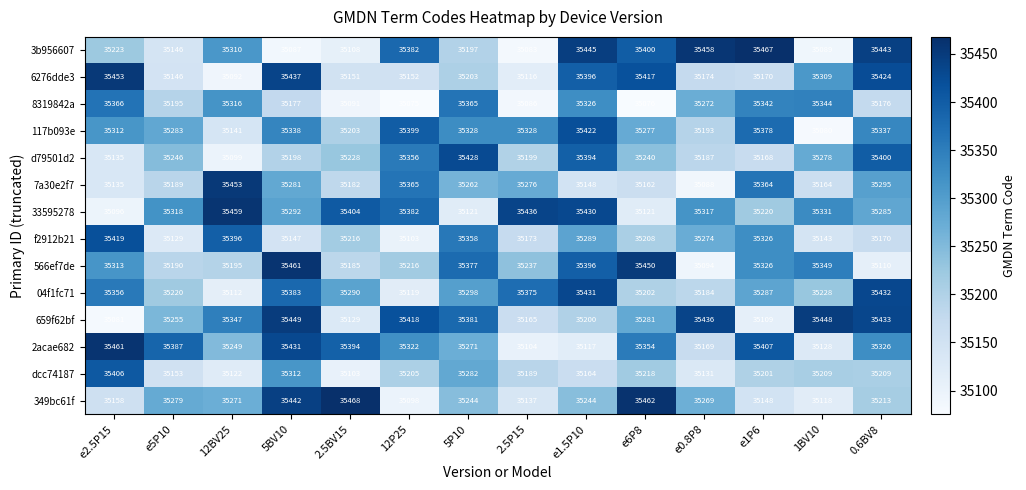

Where does the d79501d2 series first go above 35240?

e5P10